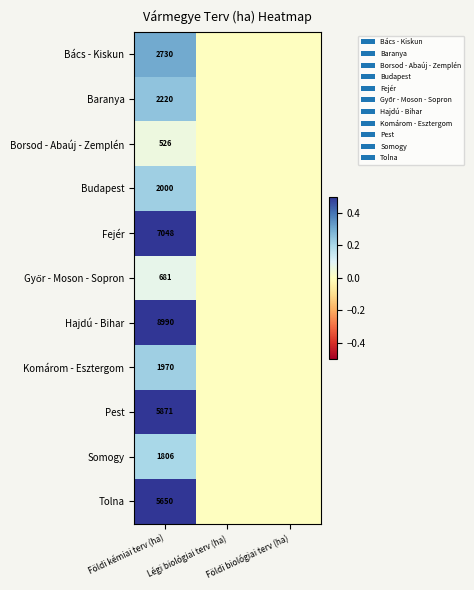

What is the spread (max minus min) of values at Földi kémiai terv (ha)?

8464